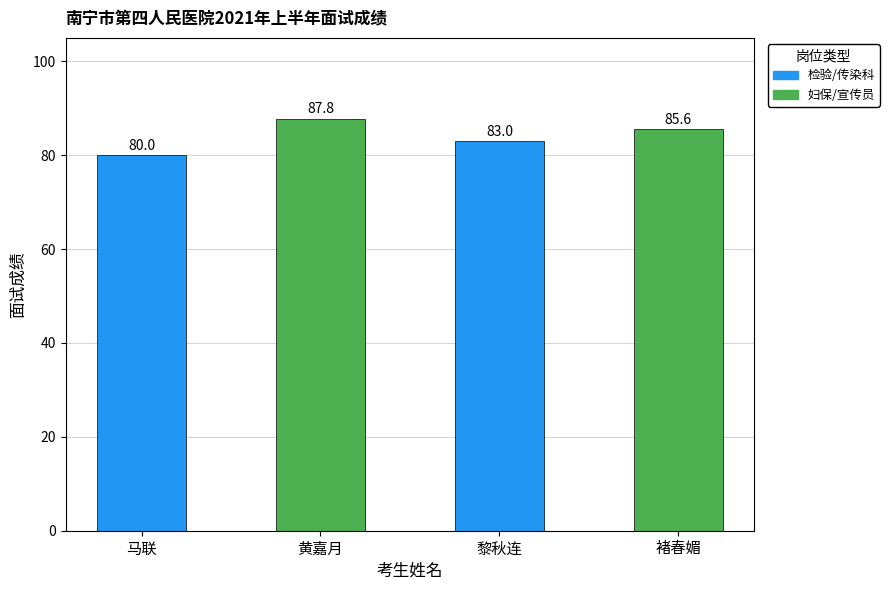

Count the number of values greater than 85.

2